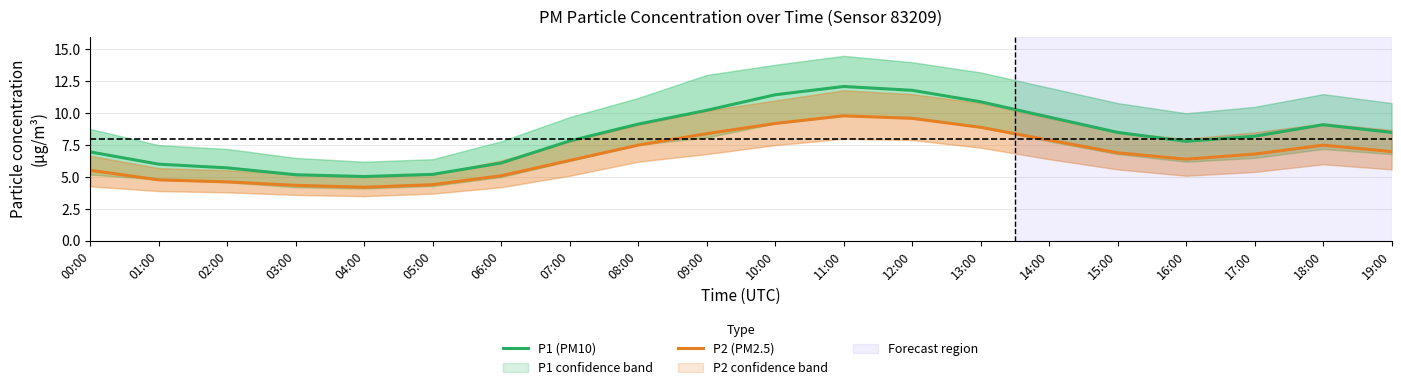

True or false: P2 (PM2.5) and P1 (PM10) intersect in this chart.

False